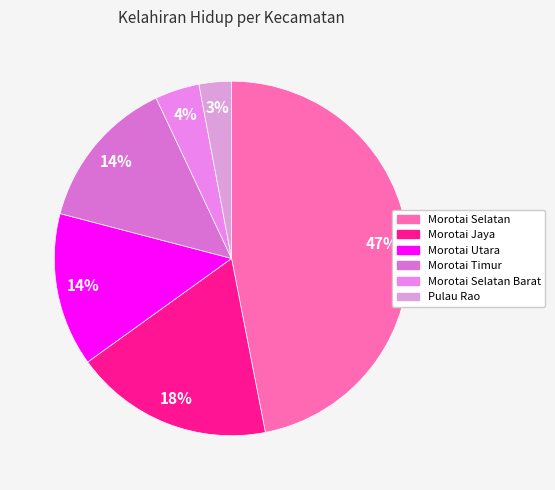

Does Morotai Jaya represent more than half of the total?

No